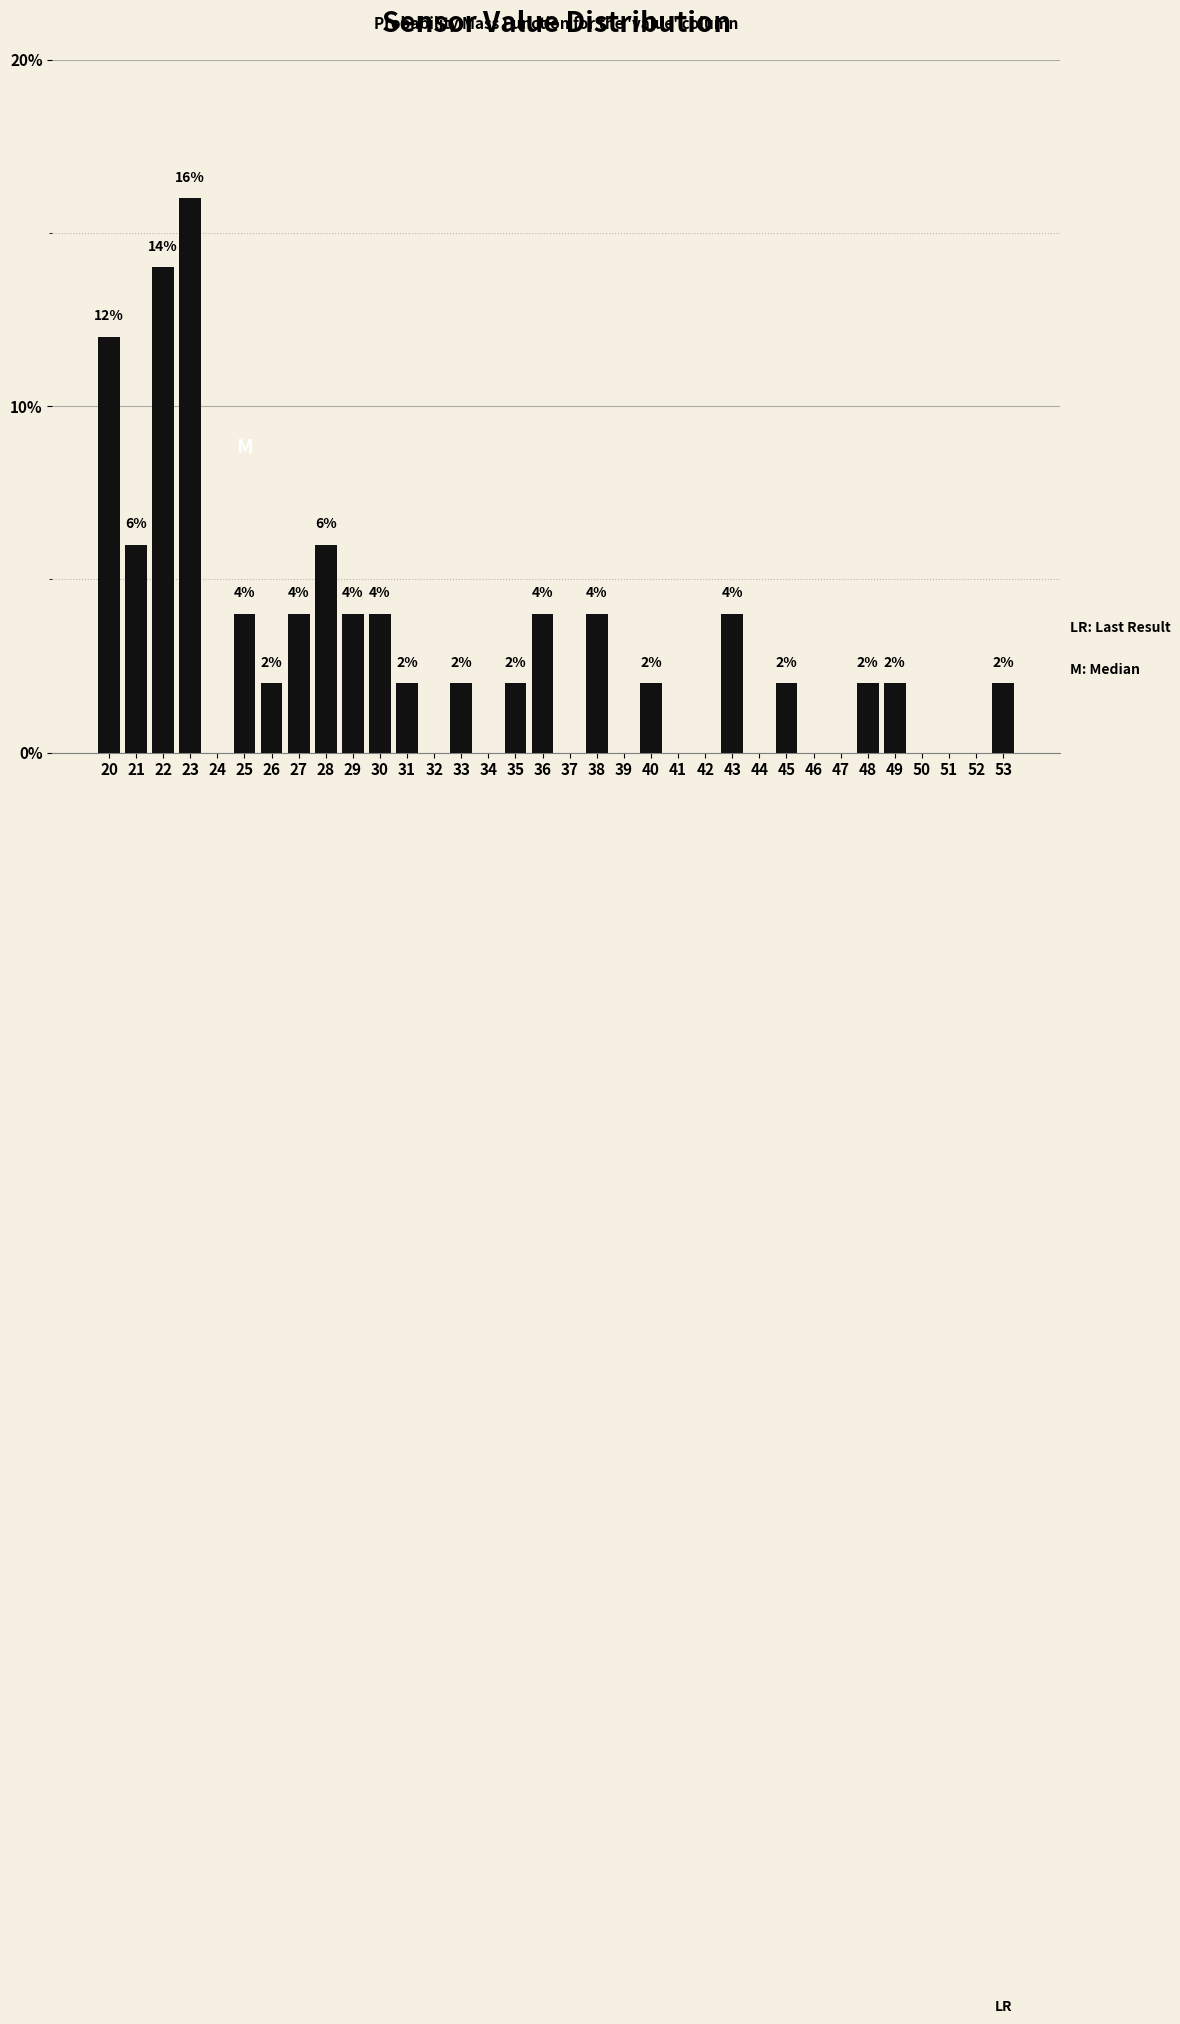

Reading left to right, what are all the values shown in this chart?

20=12.0	21=6.0	22=14.0	23=16.0	24=0.0	25=4.0	26=2.0	27=4.0	28=6.0	29=4.0	30=4.0	31=2.0	32=0.0	33=2.0	34=0.0	35=2.0	36=4.0	37=0.0	38=4.0	39=0.0	40=2.0	41=0.0	42=0.0	43=4.0	44=0.0	45=2.0	46=0.0	47=0.0	48=2.0	49=2.0	50=0.0	51=0.0	52=0.0	53=2.0